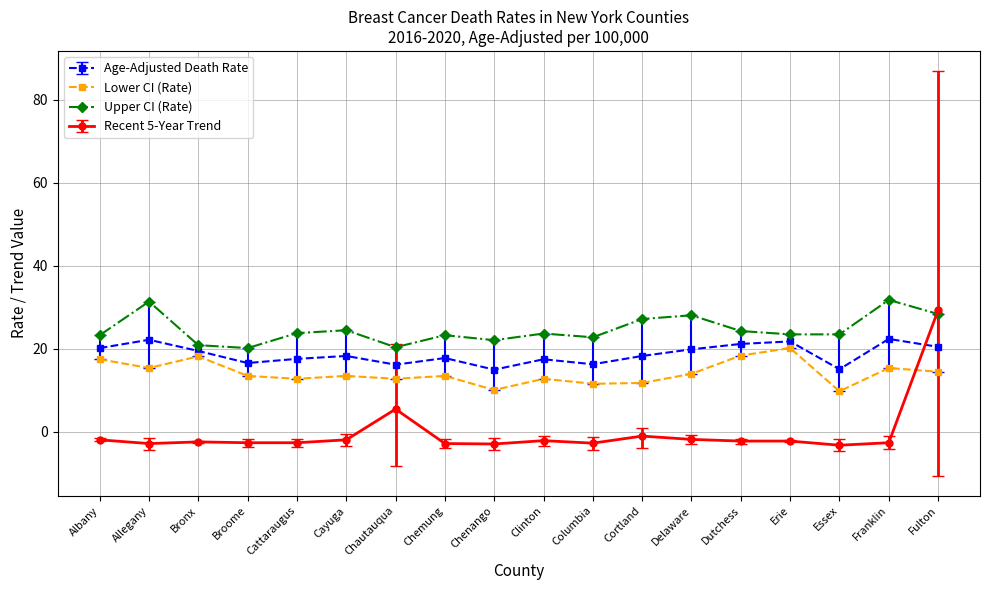

Rank the series at Cattaraugus from lowest to highest value.

Recent 5-Year Trend, Lower CI (Rate), Age-Adjusted Death Rate, Upper CI (Rate)